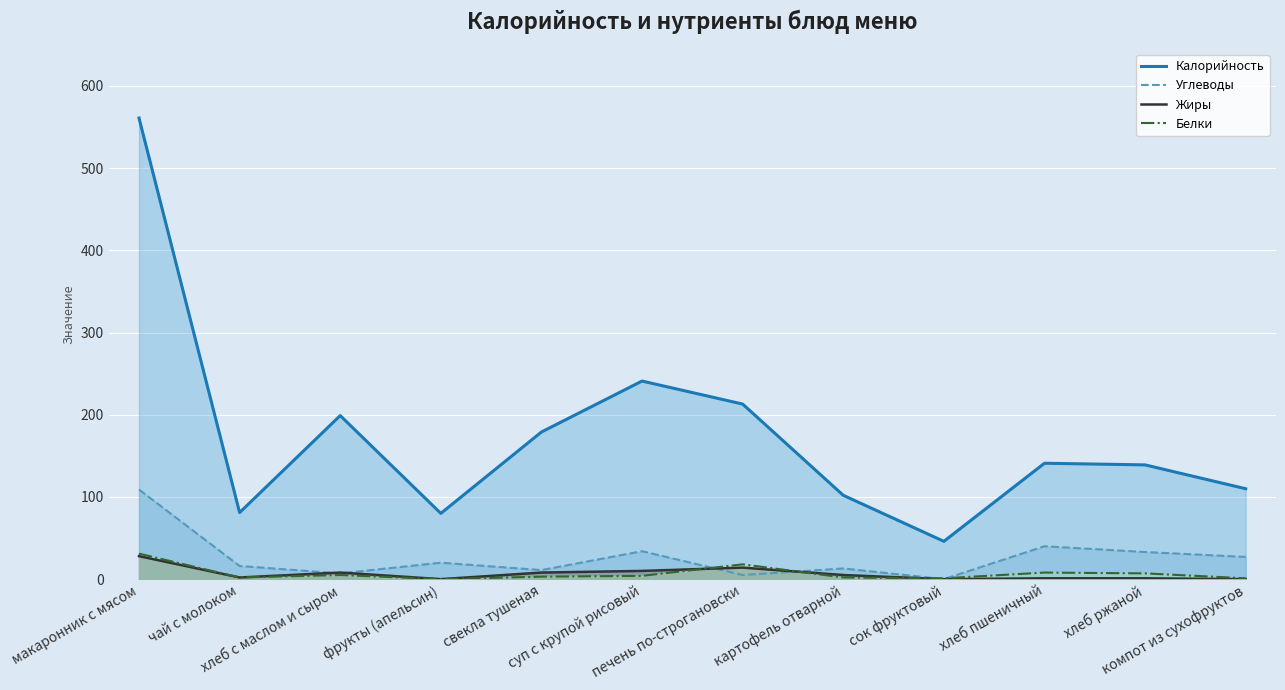

Which category has the highest value in the Жиры series?

макаронник с мясом